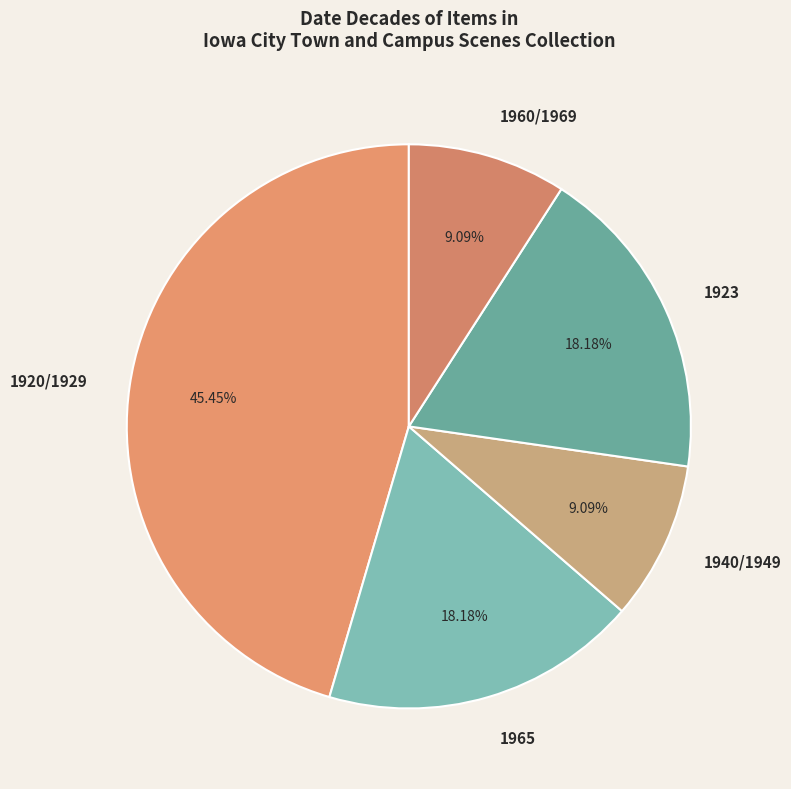

To the nearest percent, what is the difference between the largest and smallest slice percentages?

36%